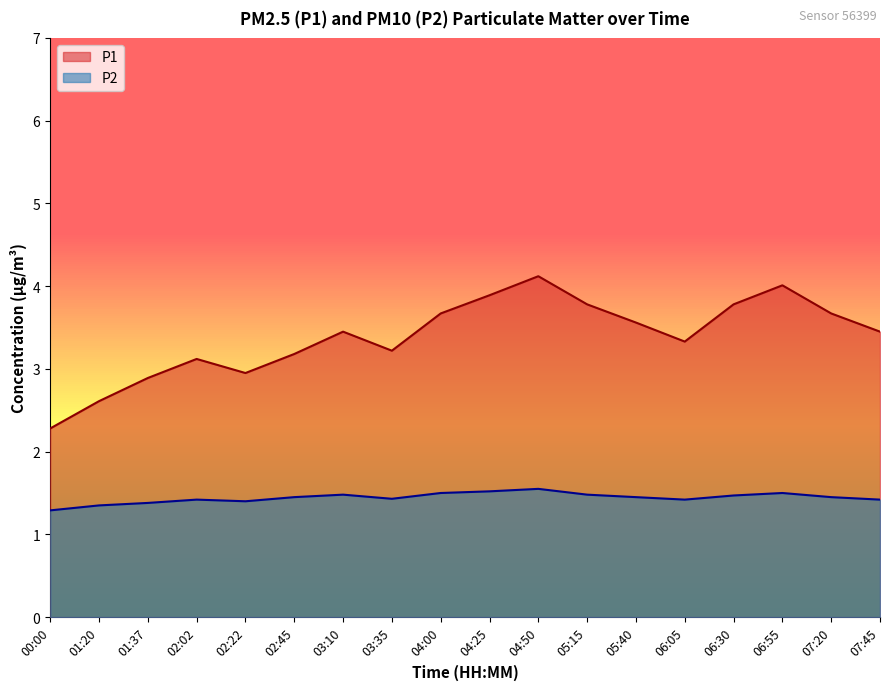

What is the maximum value shown in the chart?

4.1